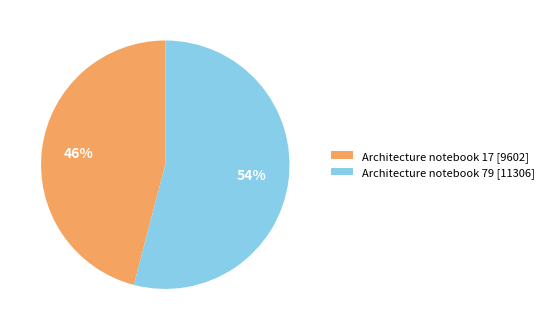

Is it true that Architecture notebook 79 [11306] is 54% of the pie?

True